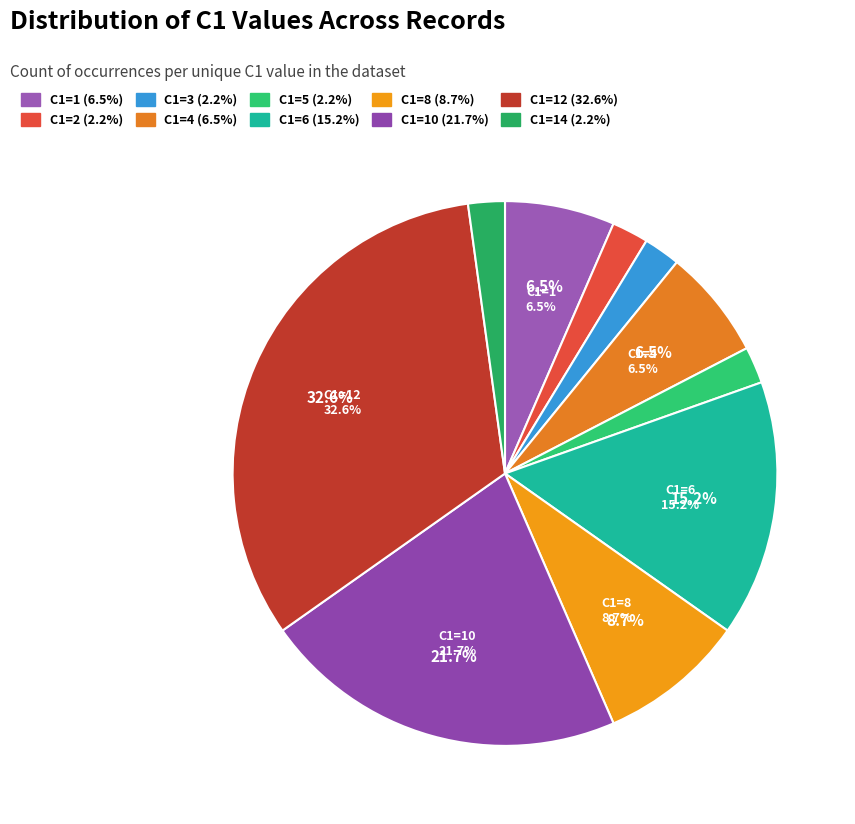

Approximately how many times larger is the value at C1=2 compared to C1=1?

0.3